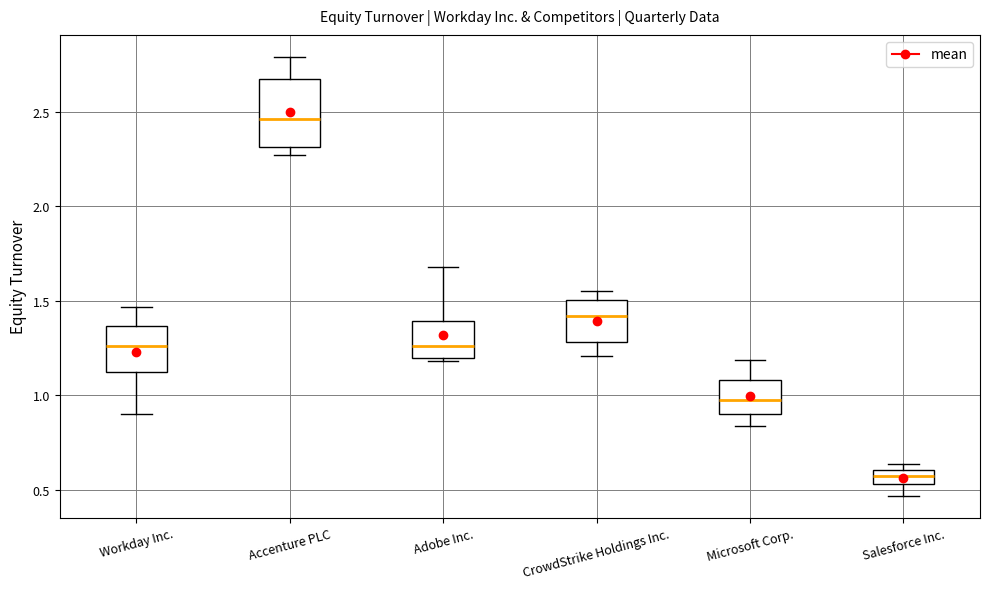

Where does the median line of the box for Microsoft Corp. sit on the y-axis? The values are not printed on the chart, so give them approximately, as read against the axis.

1.00